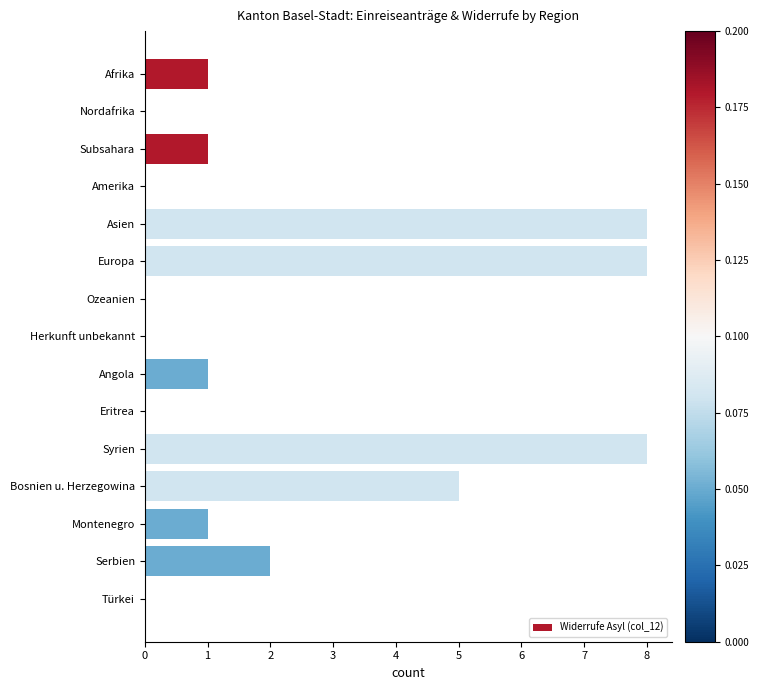

How many data points does each series have?

15